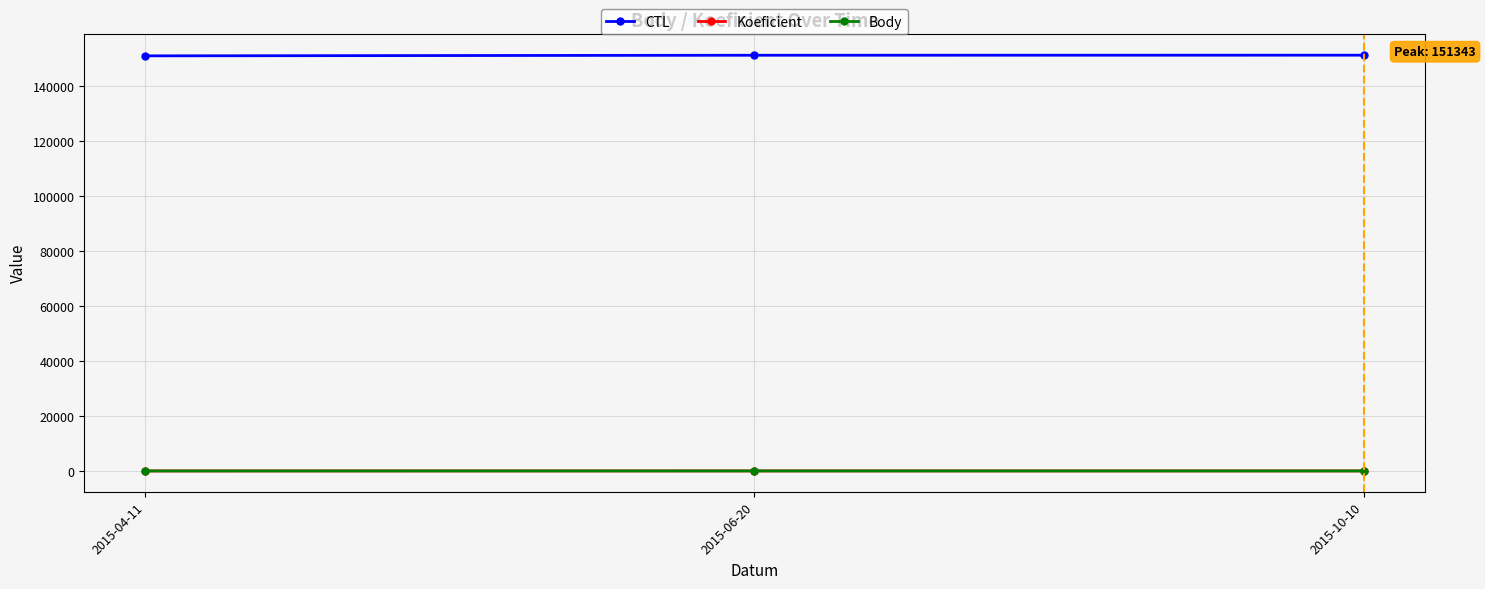

Is this an area chart (filled region under the line)?

No